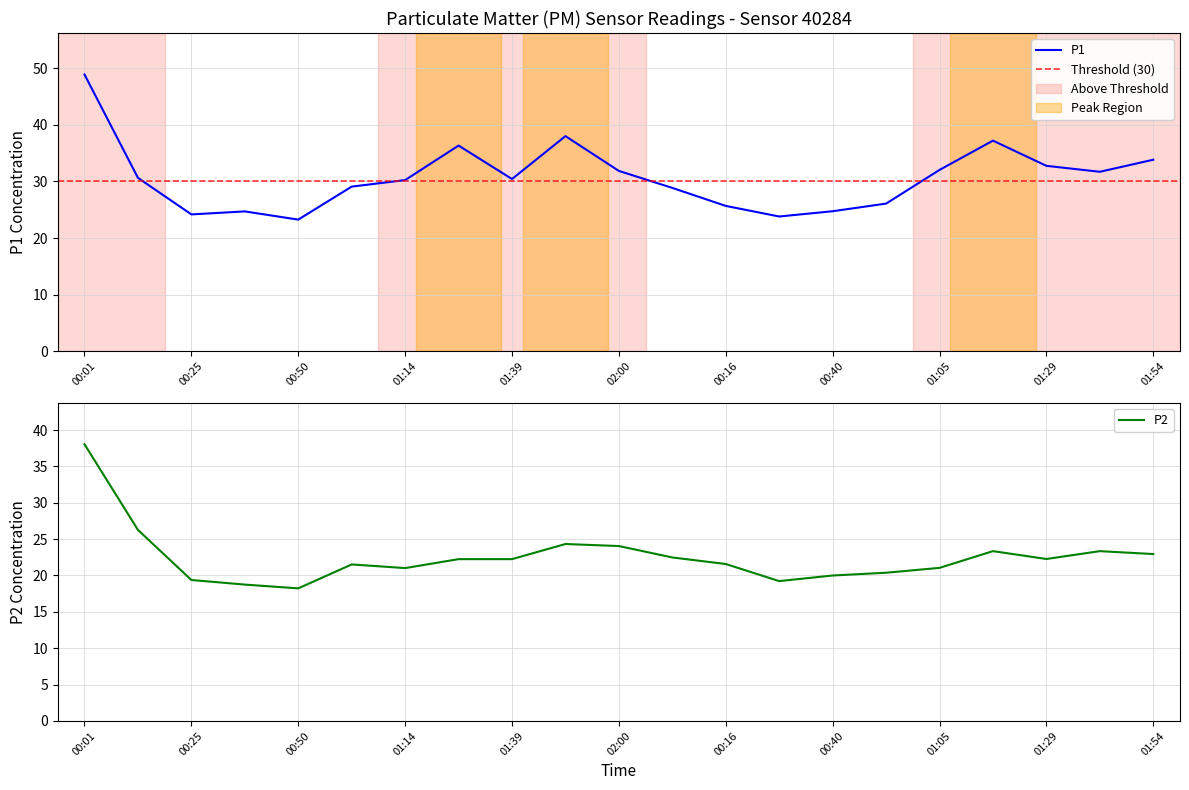

What is the maximum value shown in the chart?

48.9